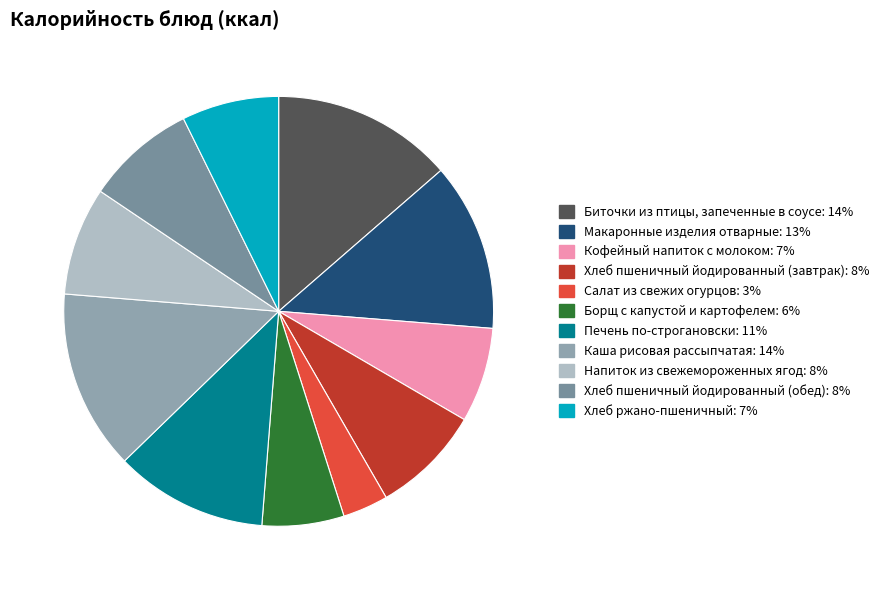

Does Напиток из свежемороженных ягод represent more than half of the total?

No